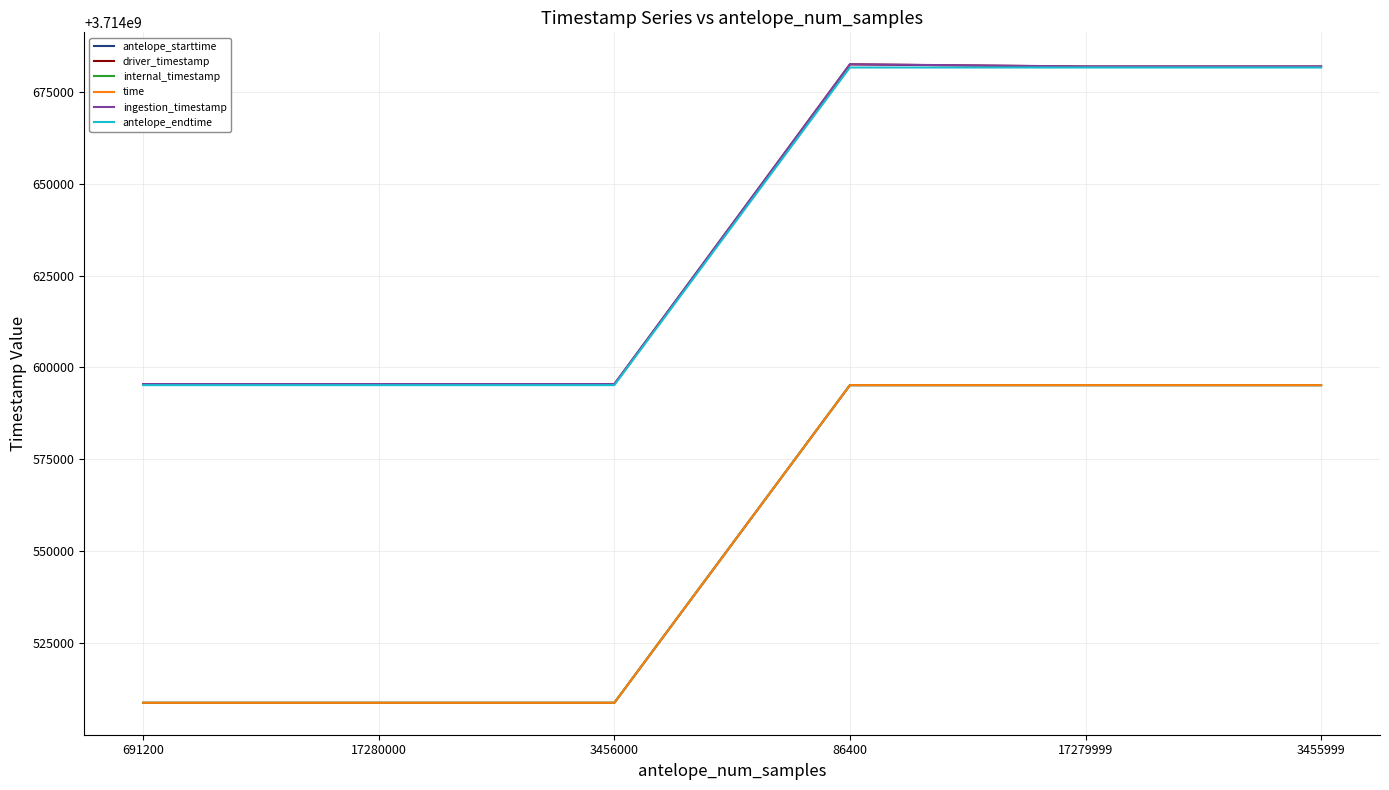

What is the label of the 6th point from the left?

3455999